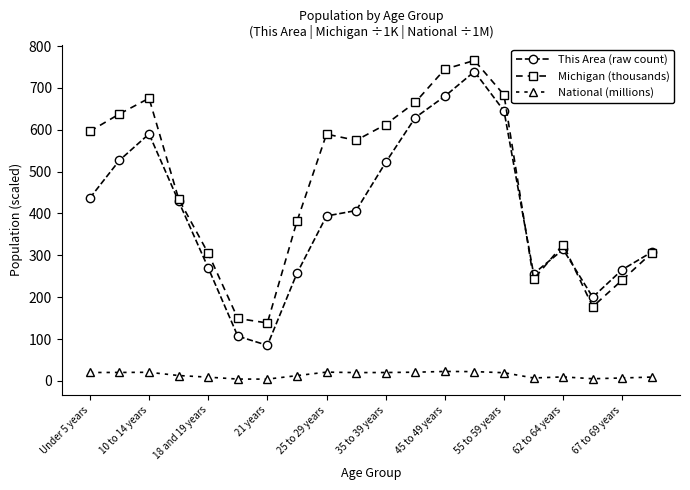

What is the maximum value shown in the chart?

765.5